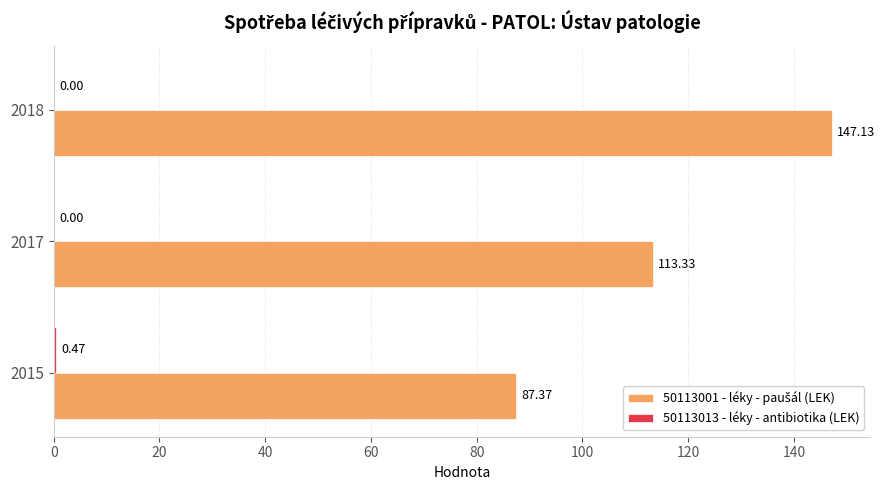

At which category is the sum across all series the highest?

2018